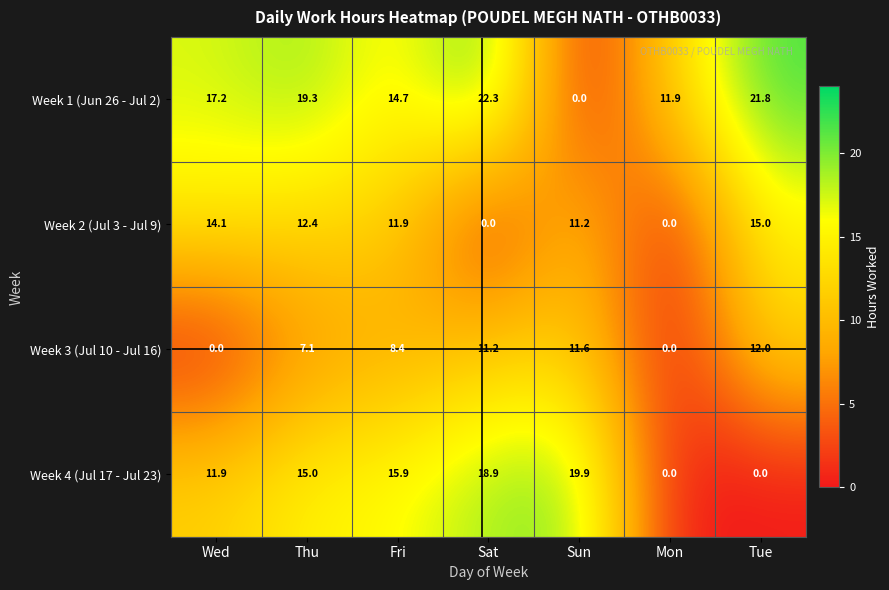

Which series has the largest total across all categories?

Week 1 (Jun 26 - Jul 2)